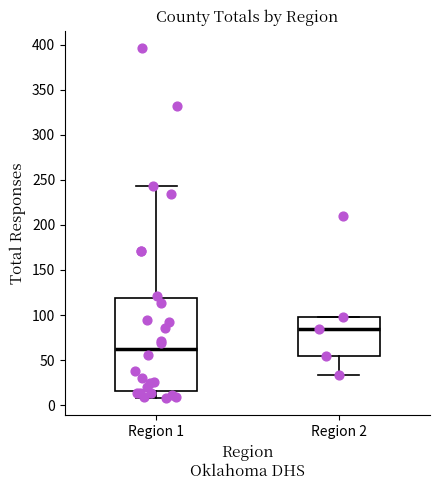

Which box's median line is the lowest?

Region 1